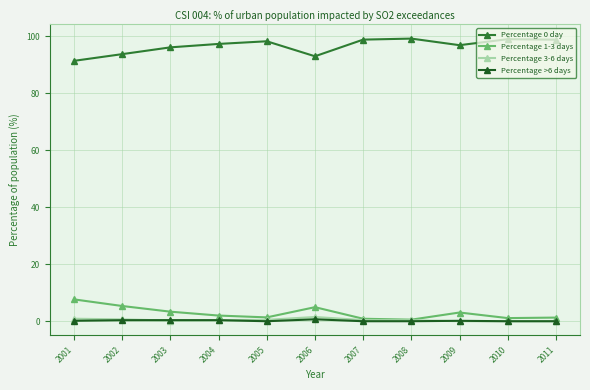

What is the total value across all series at 2001?

100.0